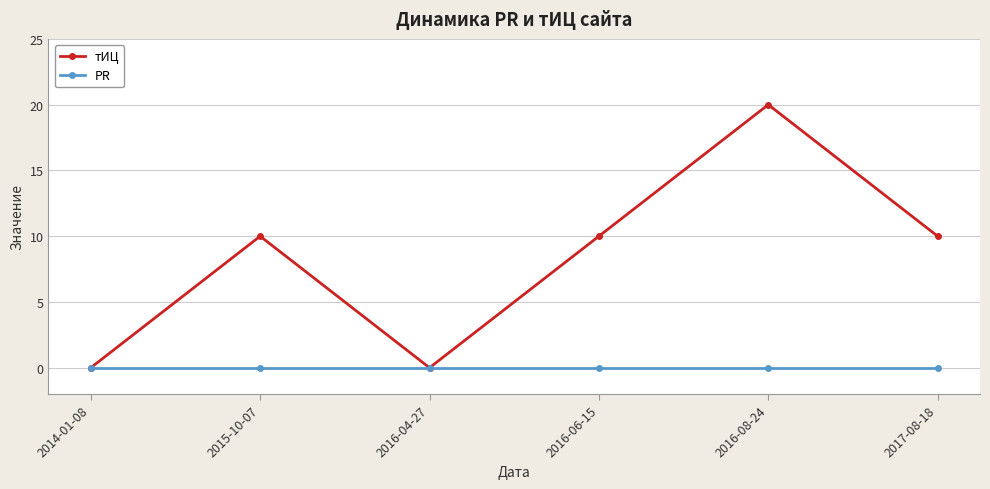

Which series has the largest total across all categories?

тИЦ